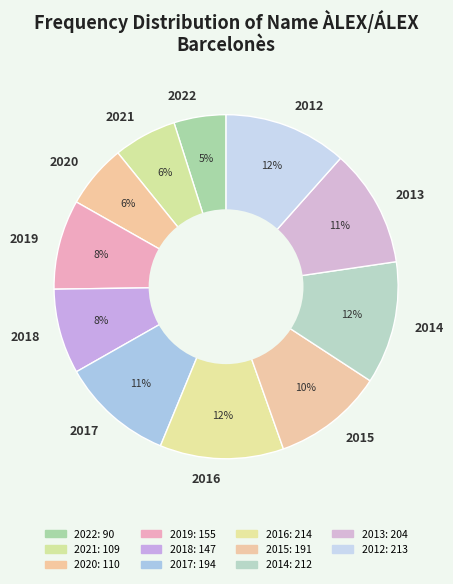

To the nearest percent, what is the combined percentage of 2017 and 2020?

17%